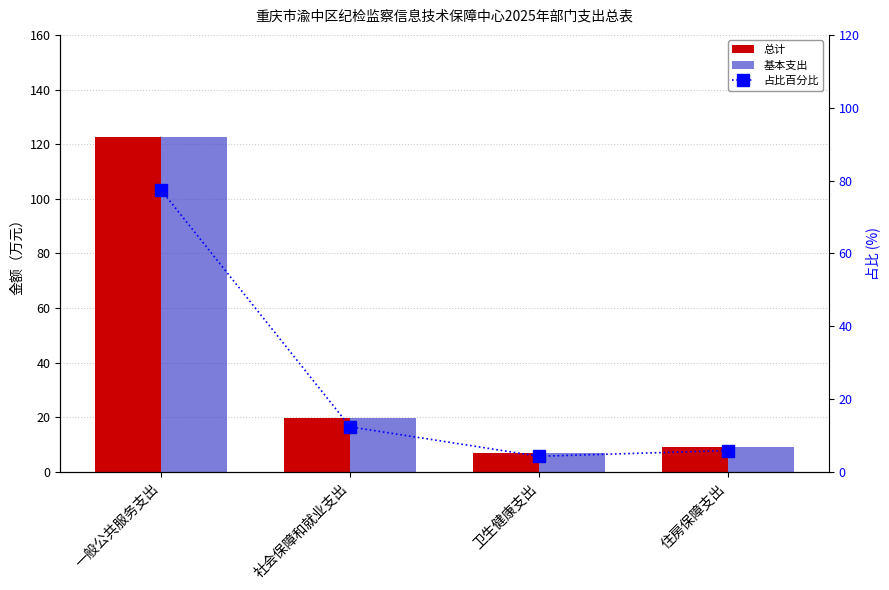

Are the bars horizontal?

No